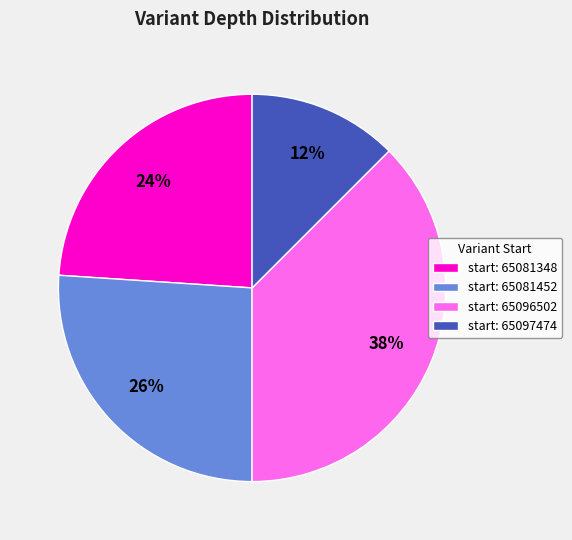

What percentage is the start: 65081348 slice, to the nearest percent?

24%